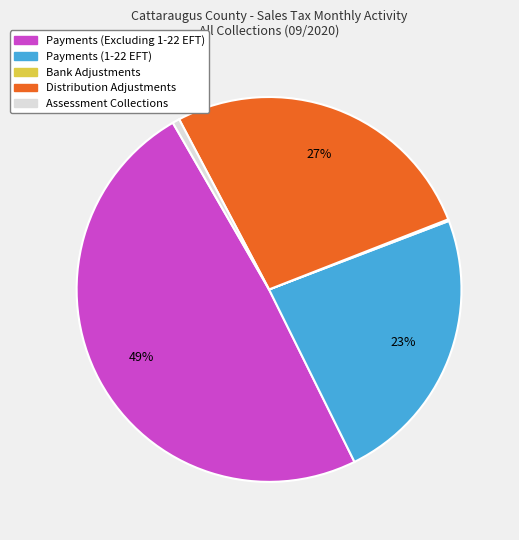

Is it true that Assessment Collections is 8% of the pie?

False